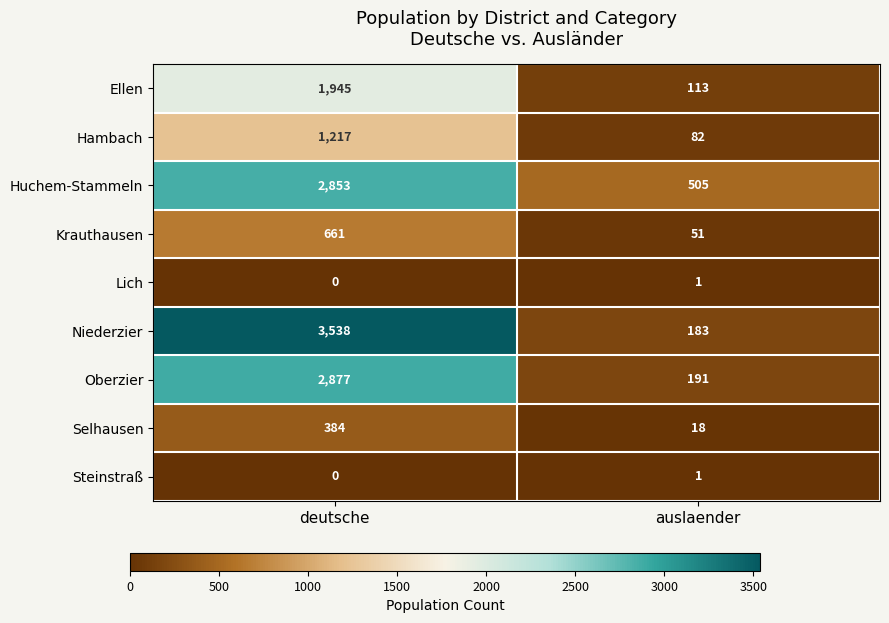

What is the total value across all series at deutsche?

13475